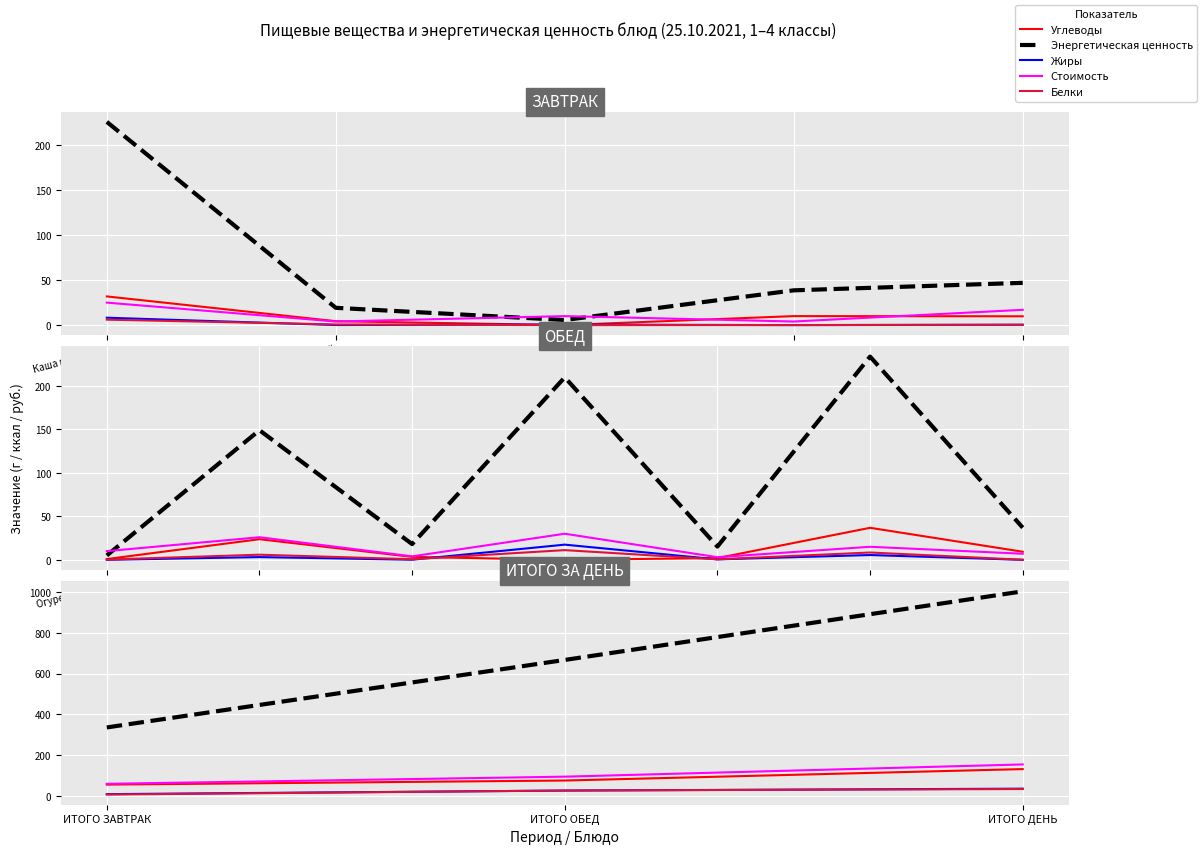

Which series has the largest range (max minus min)?

Энергетическая ценность